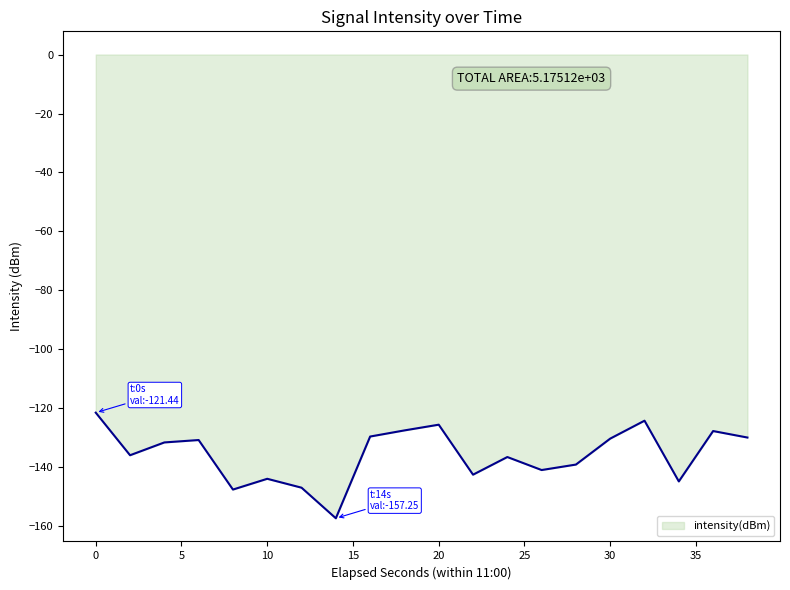

Count the number of categories in the chart.

20